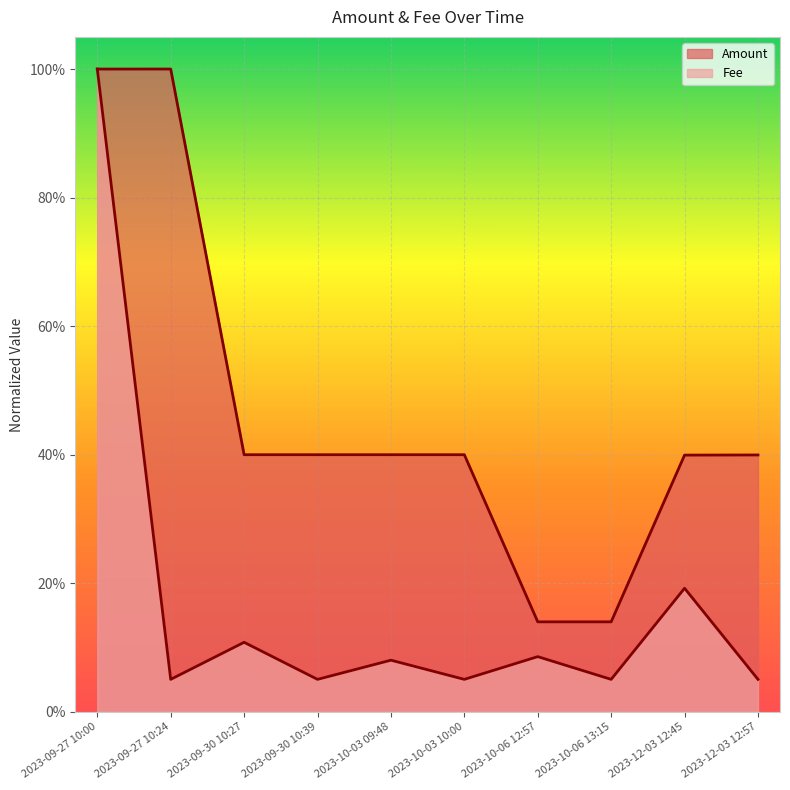

True or false: Fee has more than 2 interior local peaks.

True